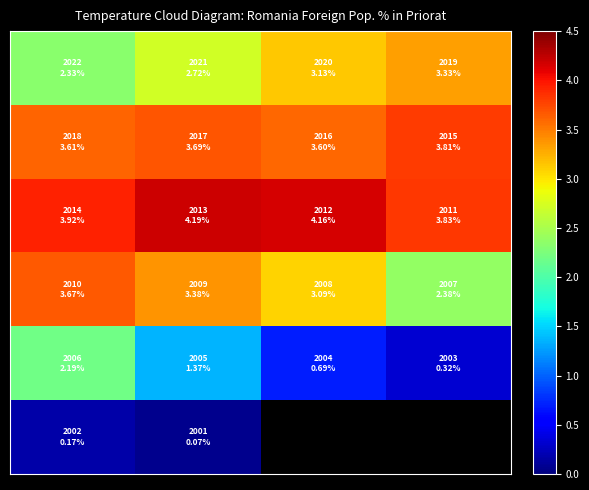

How many distinct data groups are displayed?

6